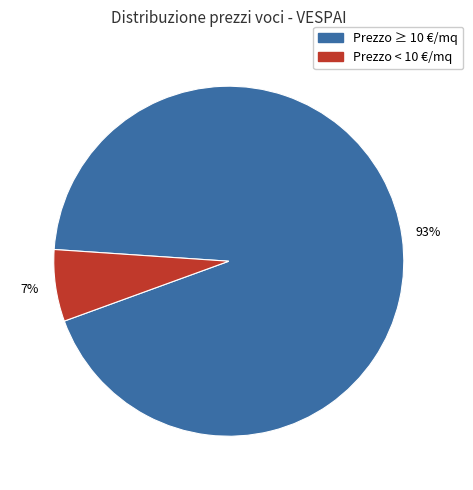

Is there any slice that represents more than half of the pie?

Yes